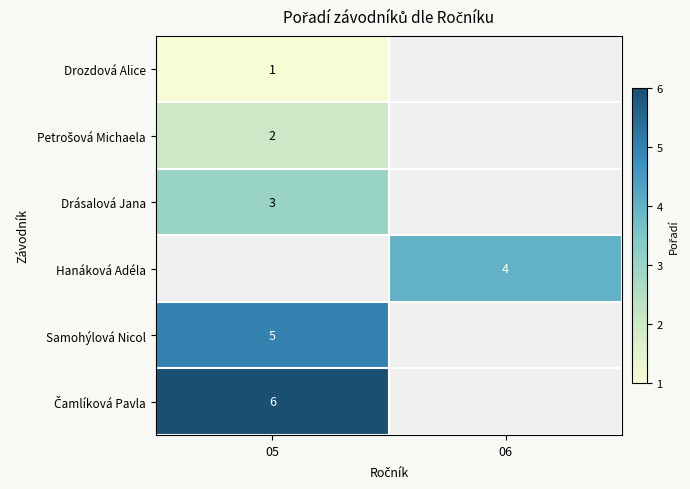

The value of Čamlíková Pavla at 05 is 4.0. True or false?

False